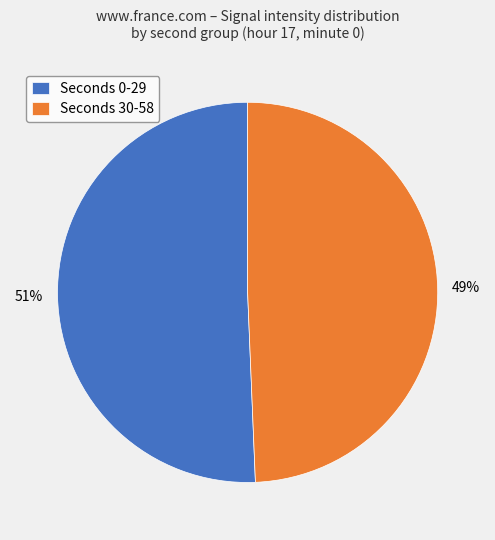

To the nearest percent, what percentage of the pie is Seconds 30-58?

49%